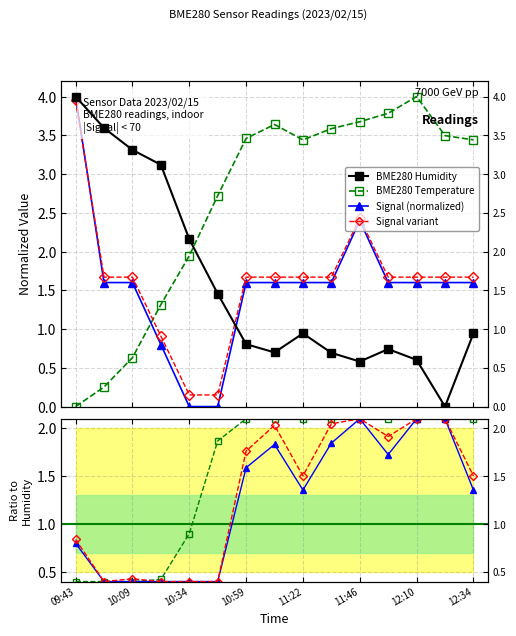

How many values in Signal are above zero?

13